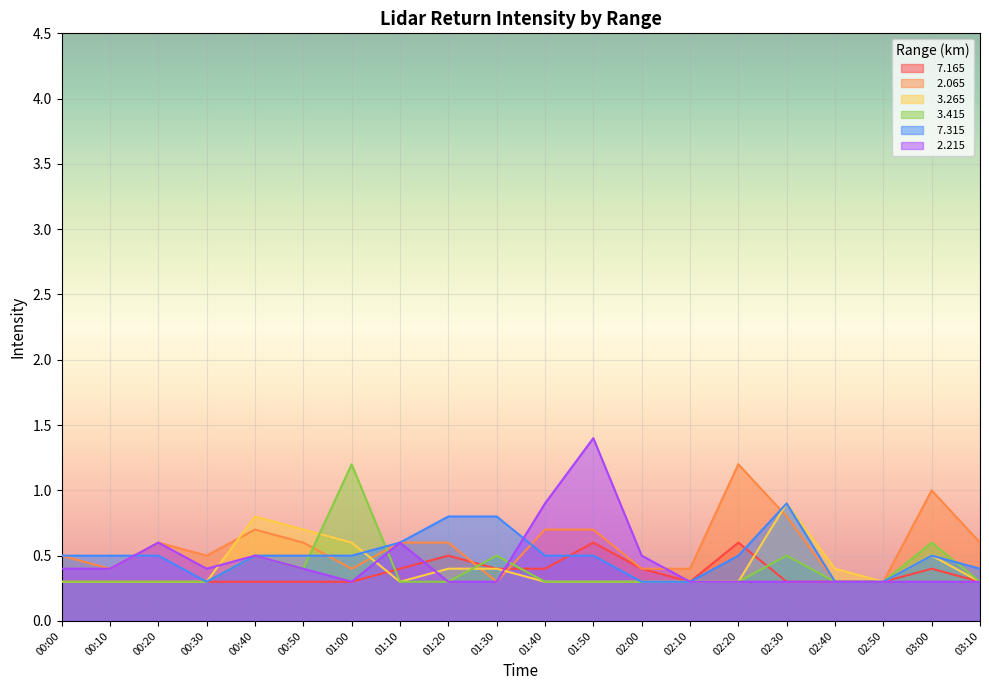

Reading left to right, extract all data points from this chart.

  7.165: 00:00=0.3	00:10=0.3	00:20=0.3	00:30=0.3	00:40=0.3	00:50=0.3	01:00=0.3	01:10=0.4	01:20=0.5	01:30=0.4	01:40=0.4	01:50=0.6	02:00=0.4	02:10=0.3	02:20=0.6	02:30=0.3	02:40=0.3	02:50=0.3	03:00=0.4	03:10=0.3
  2.065: 00:00=0.5	00:10=0.4	00:20=0.6	00:30=0.5	00:40=0.7	00:50=0.6	01:00=0.4	01:10=0.6	01:20=0.6	01:30=0.3	01:40=0.7	01:50=0.7	02:00=0.4	02:10=0.4	02:20=1.2	02:30=0.8	02:40=0.3	02:50=0.3	03:00=1.0	03:10=0.6
  3.265: 00:00=0.3	00:10=0.3	00:20=0.3	00:30=0.3	00:40=0.8	00:50=0.7	01:00=0.6	01:10=0.3	01:20=0.4	01:30=0.4	01:40=0.3	01:50=0.3	02:00=0.3	02:10=0.3	02:20=0.3	02:30=0.9	02:40=0.4	02:50=0.3	03:00=0.5	03:10=0.3
  3.415: 00:00=0.3	00:10=0.3	00:20=0.3	00:30=0.3	00:40=0.5	00:50=0.4	01:00=1.2	01:10=0.3	01:20=0.3	01:30=0.5	01:40=0.3	01:50=0.3	02:00=0.3	02:10=0.3	02:20=0.3	02:30=0.5	02:40=0.3	02:50=0.3	03:00=0.6	03:10=0.3
  7.315: 00:00=0.5	00:10=0.5	00:20=0.5	00:30=0.3	00:40=0.5	00:50=0.5	01:00=0.5	01:10=0.6	01:20=0.8	01:30=0.8	01:40=0.5	01:50=0.5	02:00=0.3	02:10=0.3	02:20=0.5	02:30=0.9	02:40=0.3	02:50=0.3	03:00=0.5	03:10=0.4
  2.215: 00:00=0.4	00:10=0.4	00:20=0.6	00:30=0.4	00:40=0.5	00:50=0.4	01:00=0.3	01:10=0.6	01:20=0.3	01:30=0.3	01:40=0.9	01:50=1.4	02:00=0.5	02:10=0.3	02:20=0.3	02:30=0.3	02:40=0.3	02:50=0.3	03:00=0.3	03:10=0.3